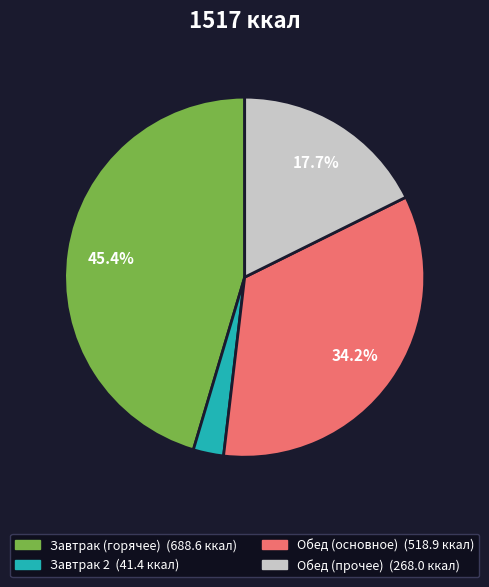

Is there a majority slice in this chart?

No